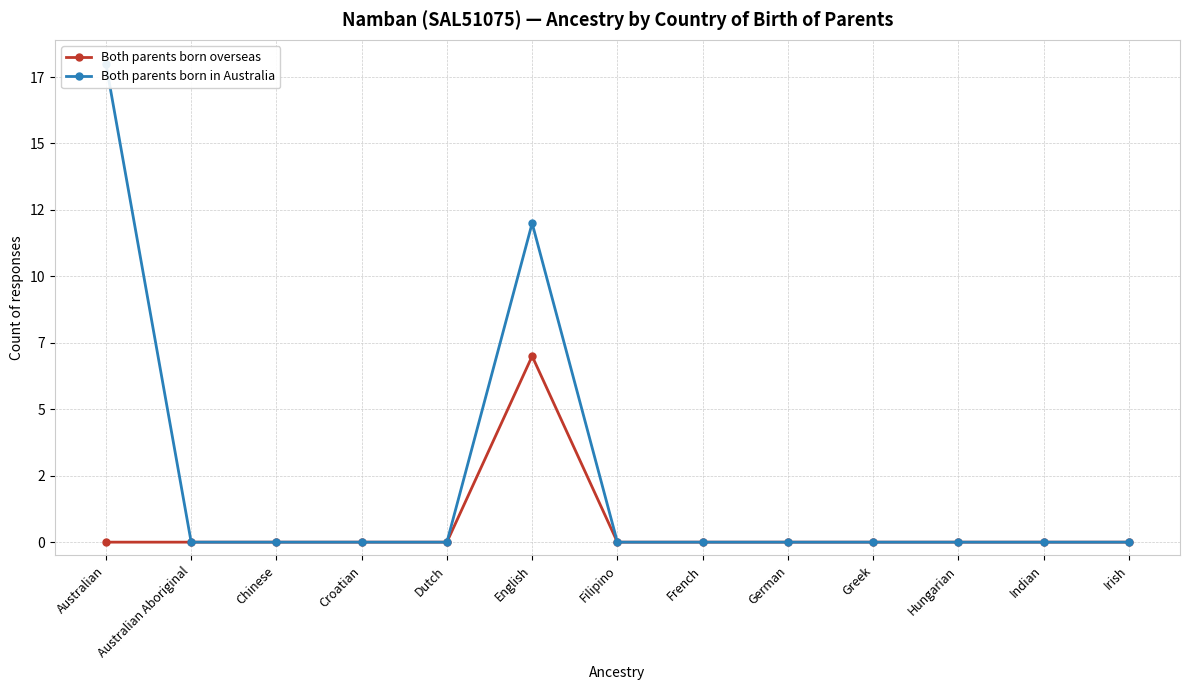

True or false: Both parents born overseas has a value of -3 at French.

False